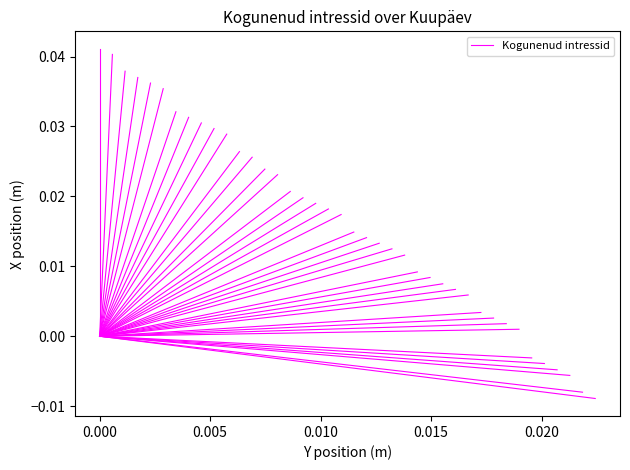

Count the values in the range 0 to 1.

2